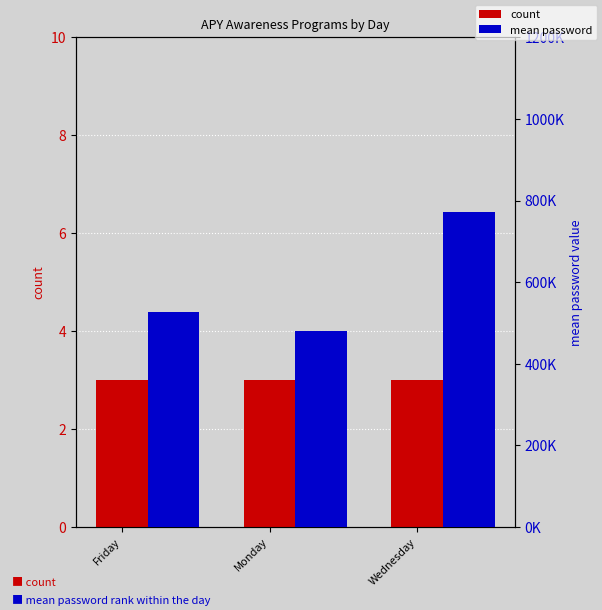

The value of count at Monday is 3. True or false?

True